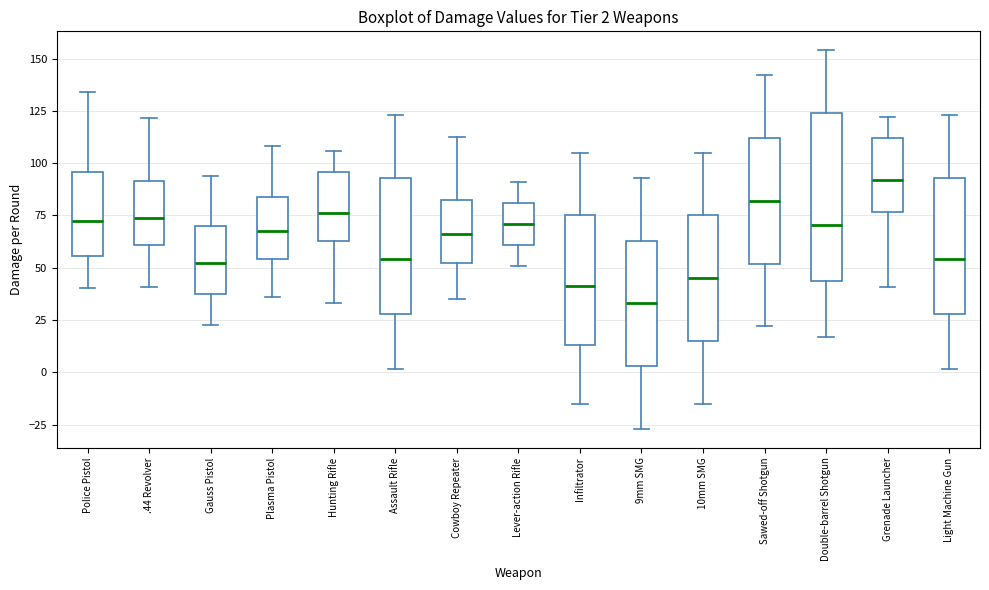

Which box has the highest median line?

Grenade Launcher